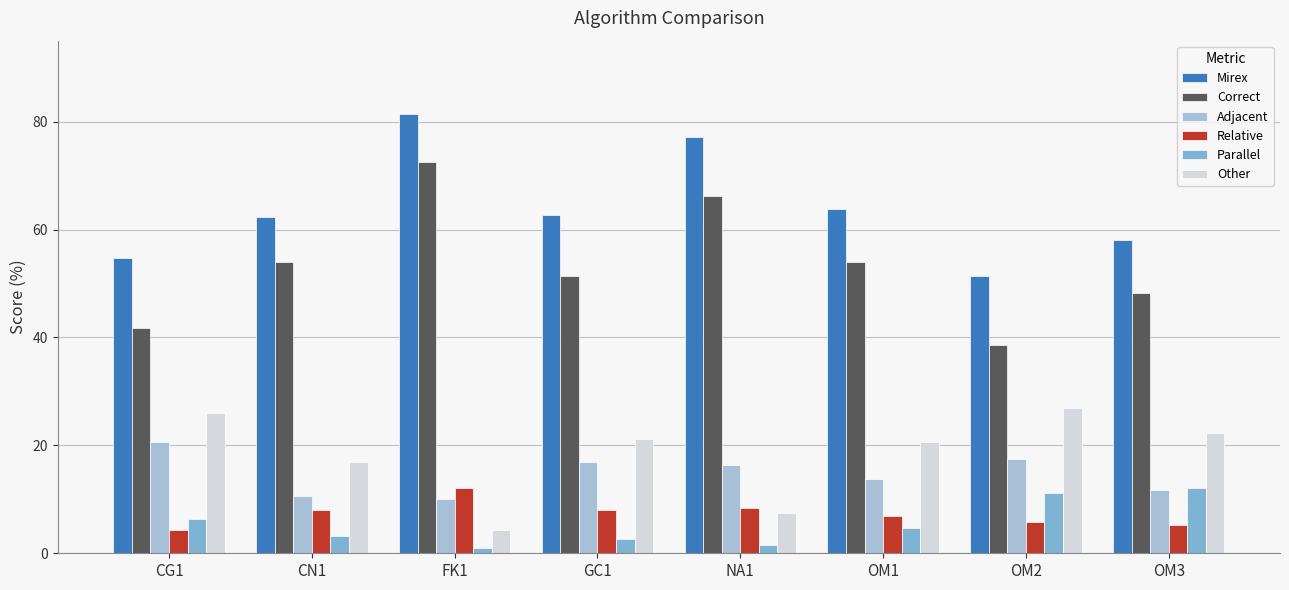

Is the value of Correct at OM3 greater than the value of Parallel at NA1?

Yes